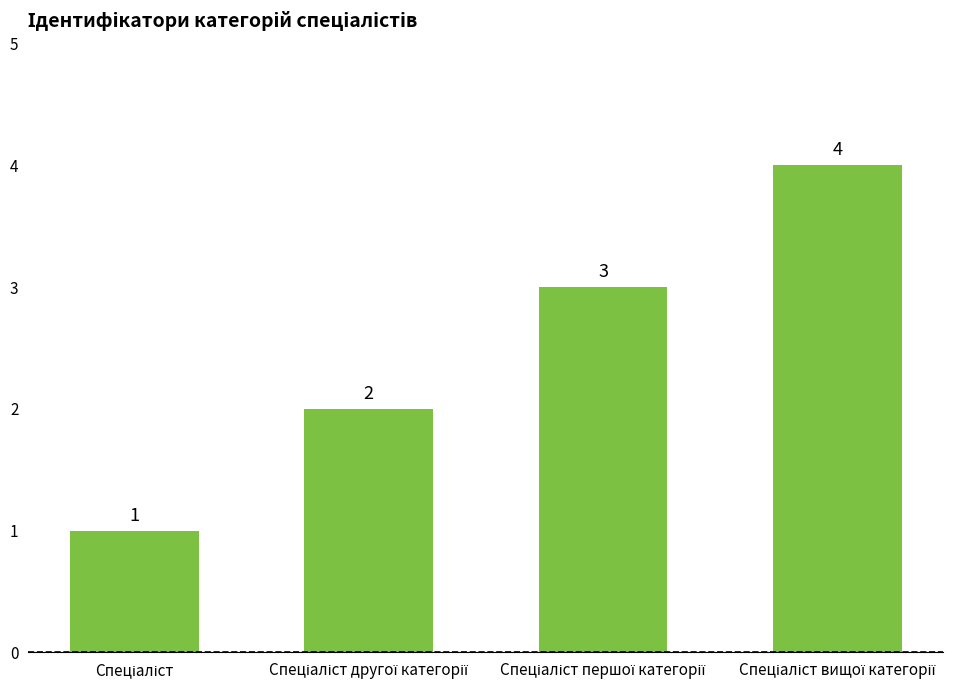

What is the greatest value displayed?

4